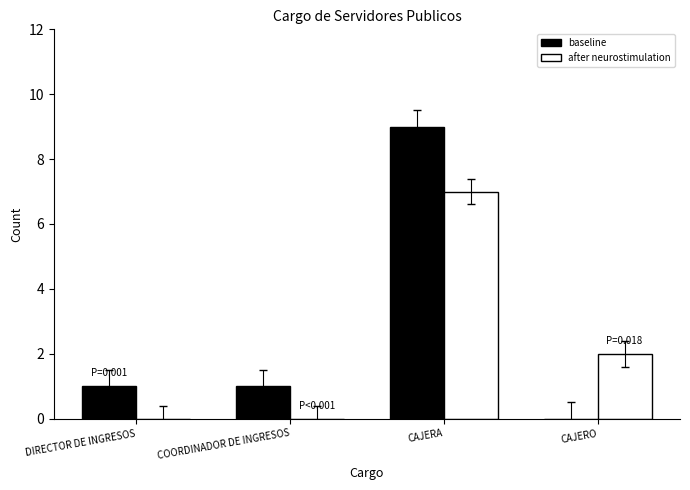

Between CAJERA and CAJERO, which series saw the biggest shift?

baseline